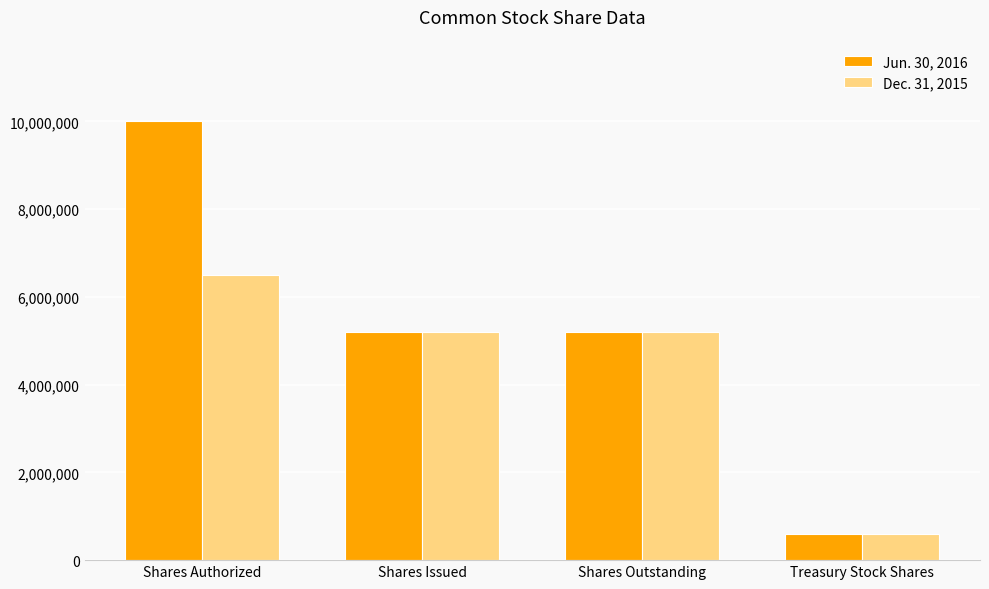

Between Shares Outstanding and Treasury Stock Shares, which series saw the biggest shift?

Dec. 31, 2015